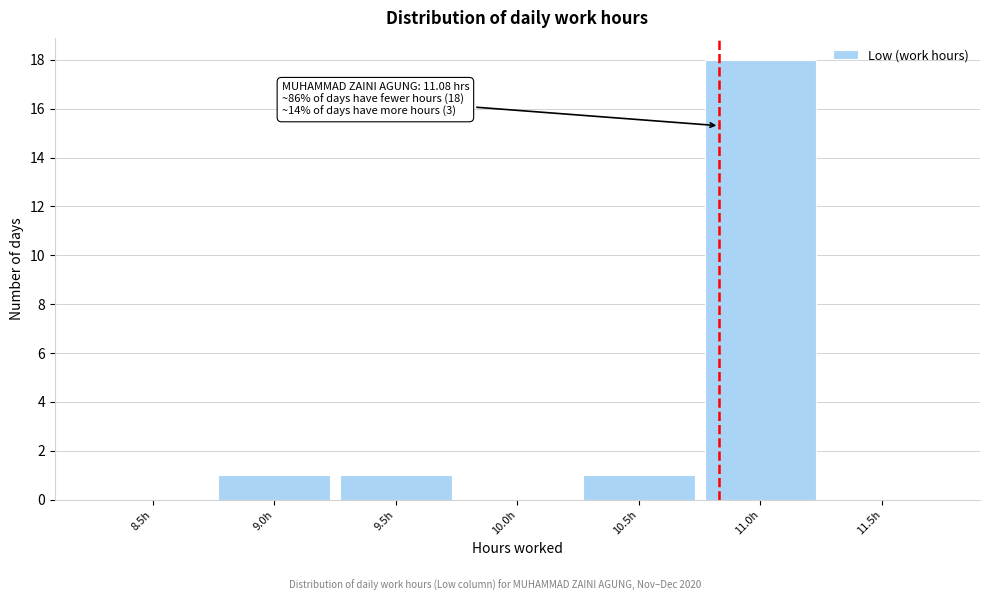

Reading right to left, transcribe all the data shown in this chart.

11.5h=0	11.0h=18	10.5h=1	10.0h=0	9.5h=1	9.0h=1	8.5h=0